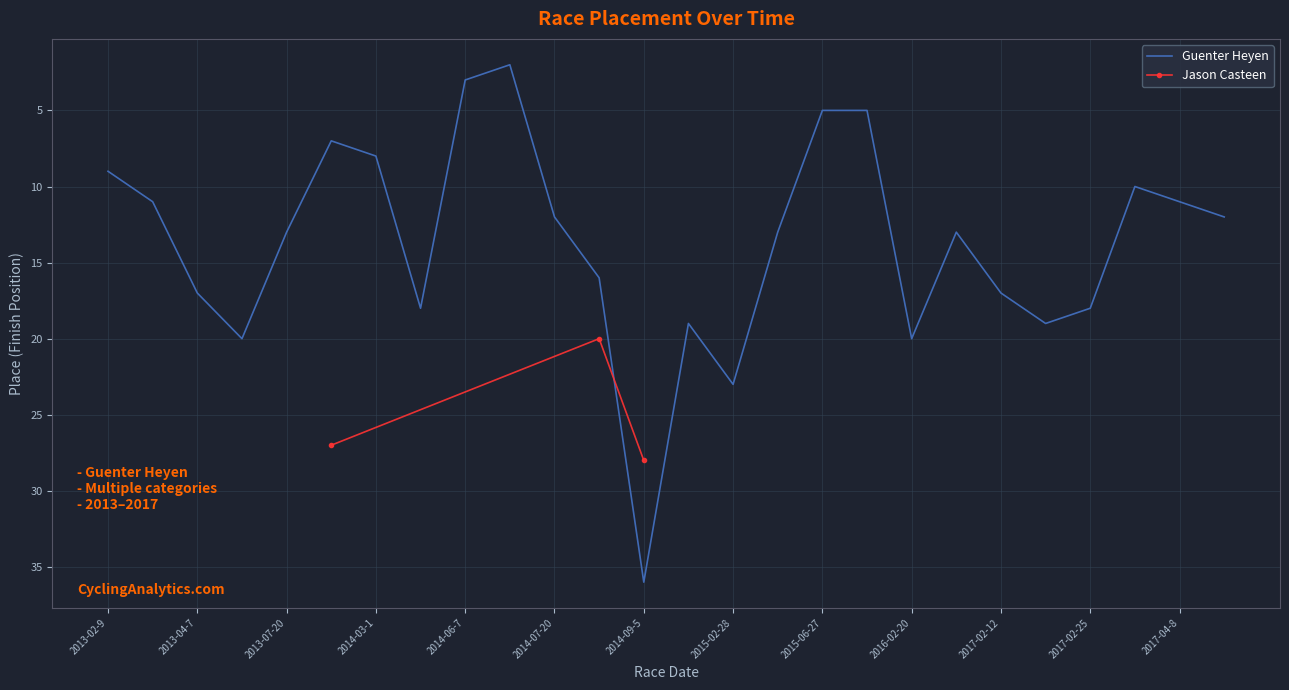

What position from the right is 24?

8